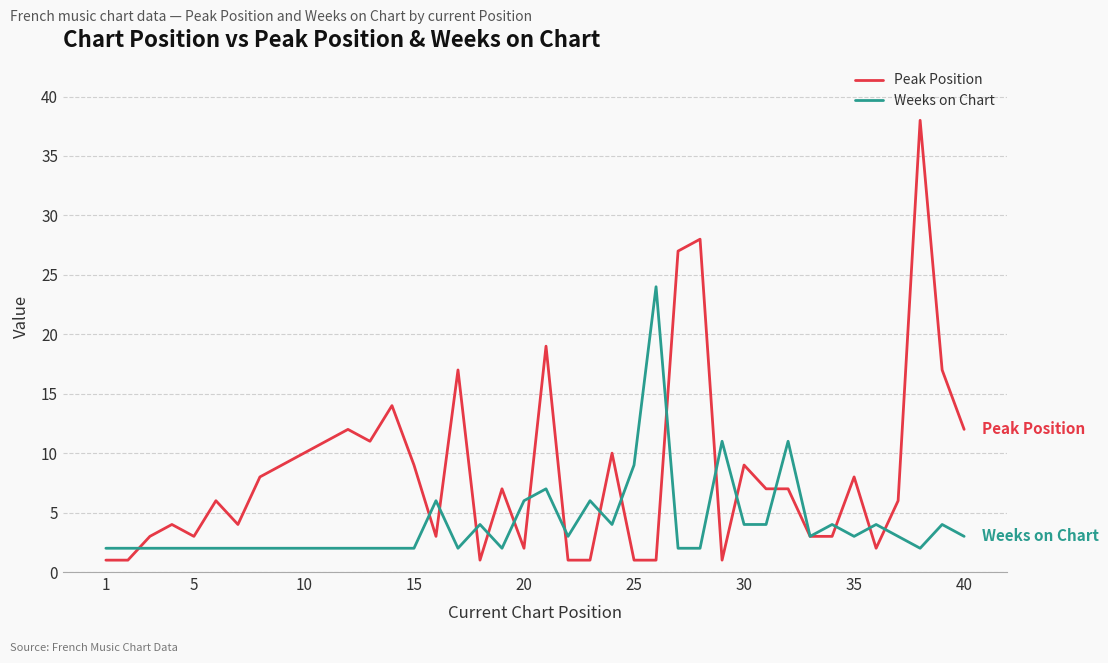

What is the maximum value for Weeks on Chart?

24